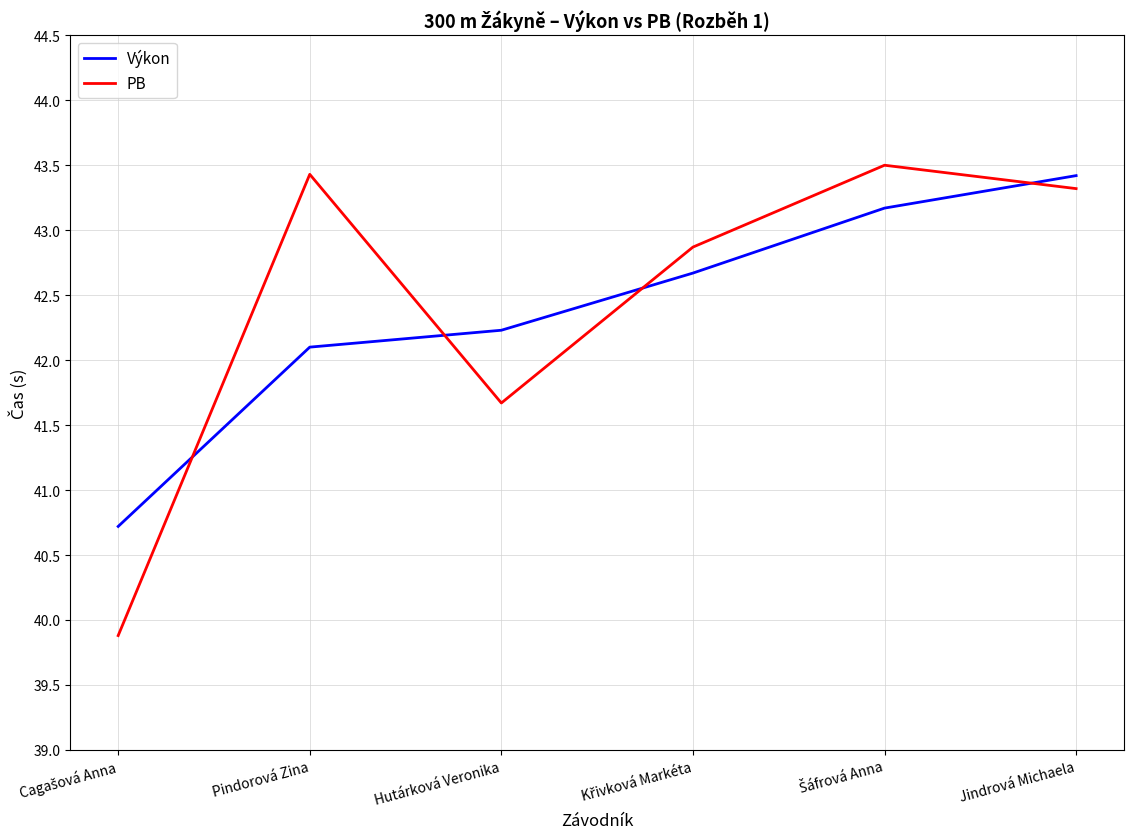

Reading left to right, transcribe all the data shown in this chart.

Výkon: 40.7	42.1	42.2	42.7	43.2	43.4
PB: 39.9	43.4	41.7	42.9	43.5	43.3